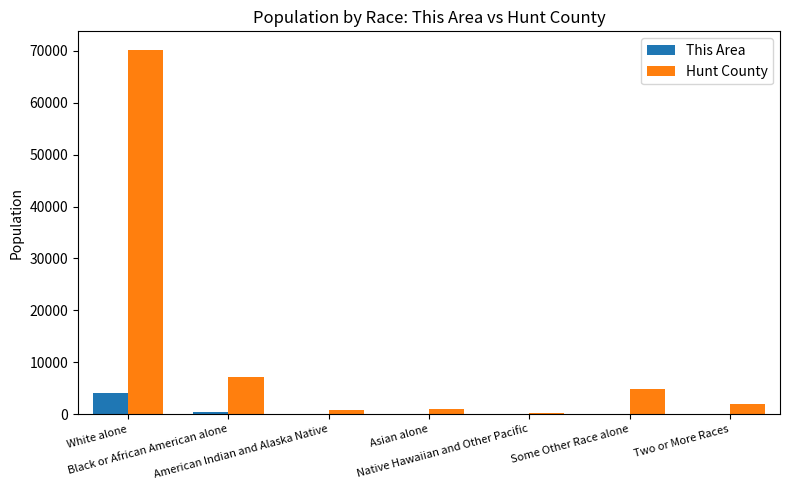

Which series has the largest total across all categories?

Hunt County